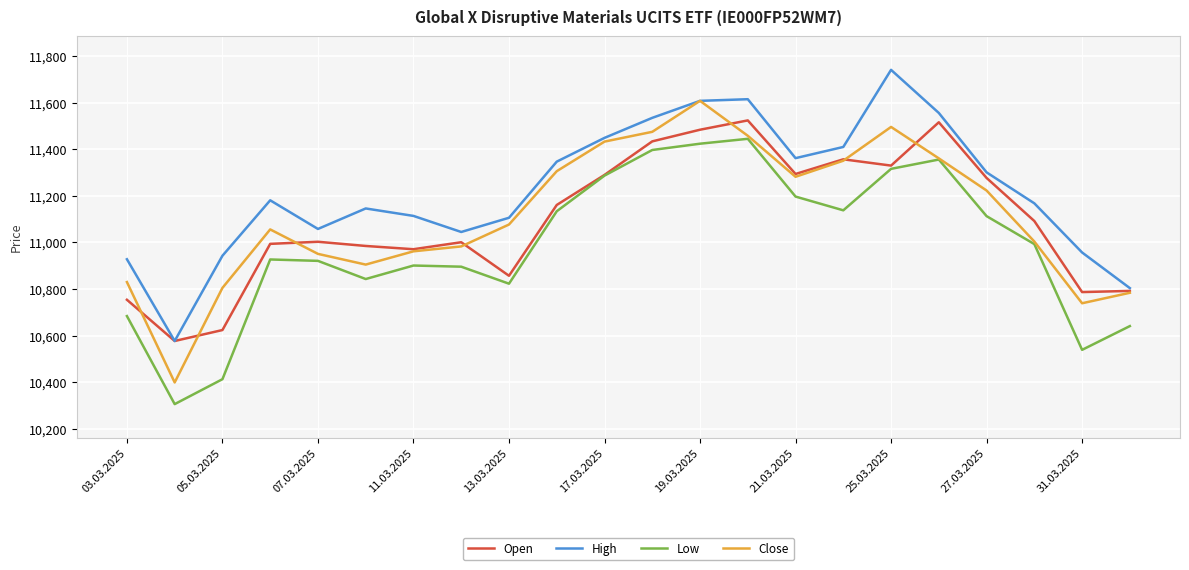

Which series has the largest total across all categories?

High